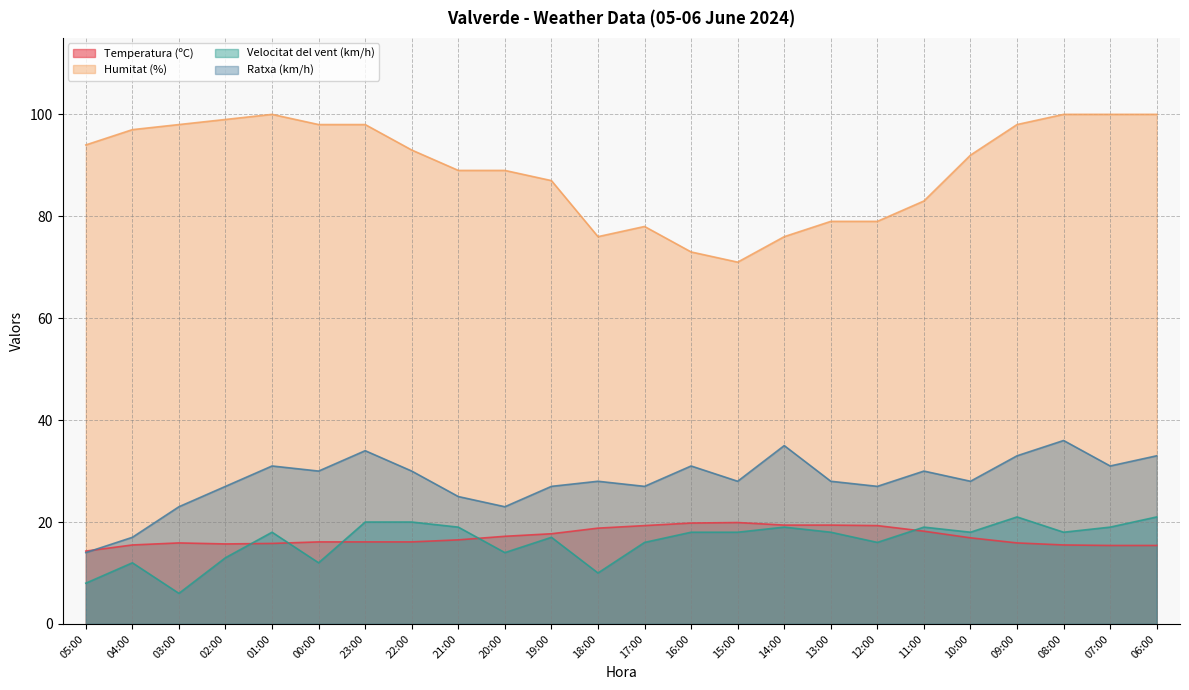

Rank the categories by Velocitat del vent (km/h) value from lowest to highest.

03:00, 05:00, 18:00, 04:00, 00:00, 02:00, 20:00, 17:00, 12:00, 19:00, 01:00, 16:00, 15:00, 13:00, 10:00, 08:00, 21:00, 14:00, 11:00, 07:00, 23:00, 22:00, 09:00, 06:00